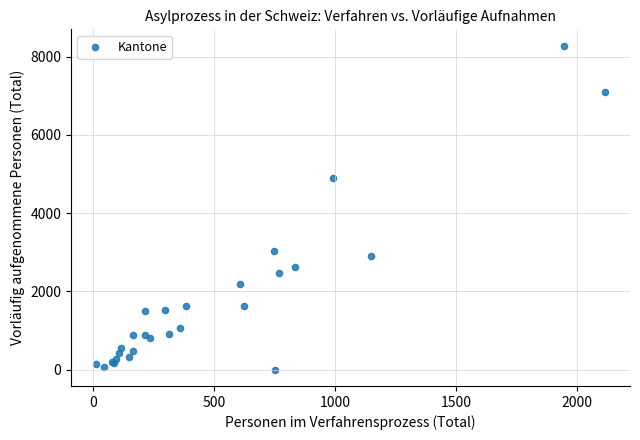

What Y value in the scatter plot is closest to 4140?

4894